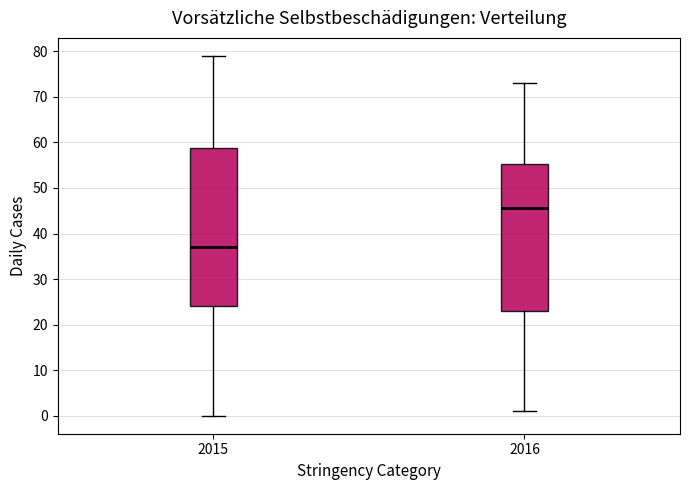

Where does the upper whisker of the box at x = 2015 end on the y-axis? The values are not printed on the chart, so give them approximately, as read against the axis.

79